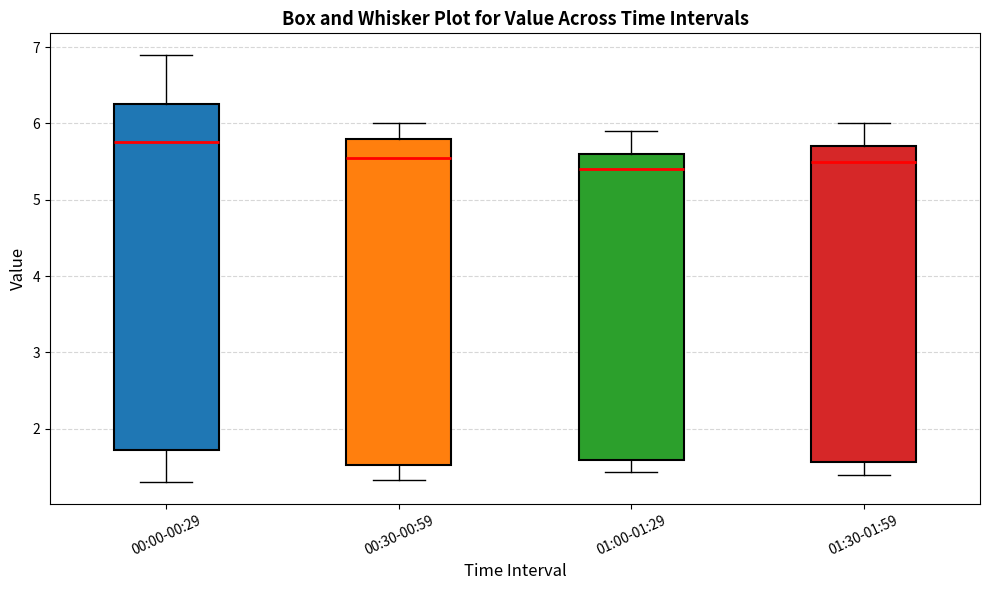

Comparing the boxes themselves (not the whiskers), which one is the tallest?

00:00-00:29